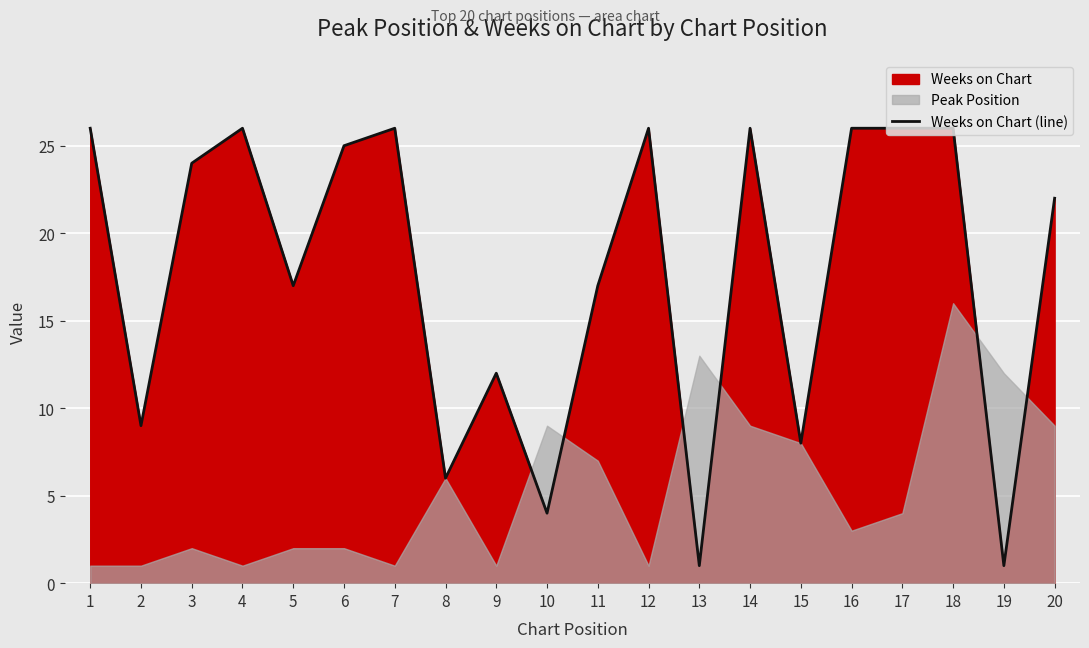

At which label is Weeks on Chart (line) closest to 13?

9